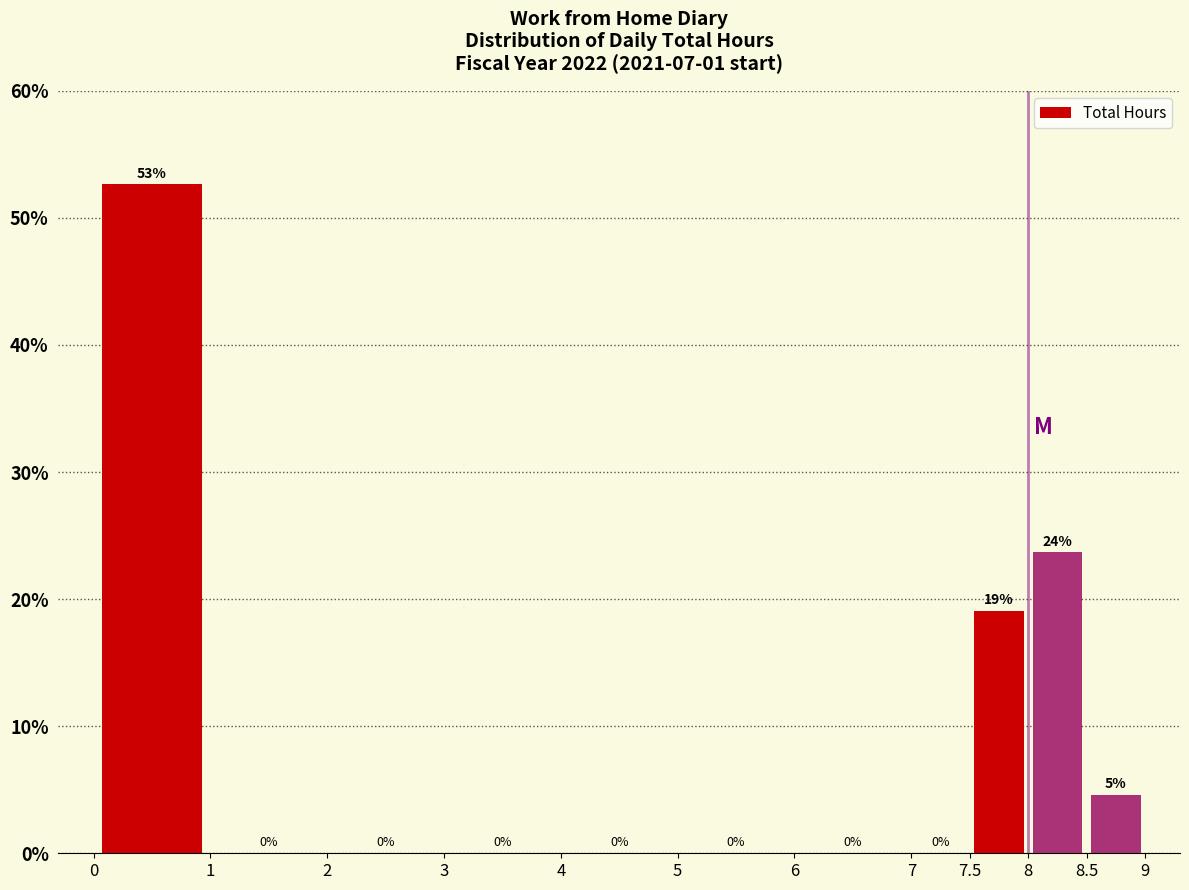

Over which range of the x-axis is the bar tallest?

0 to 1